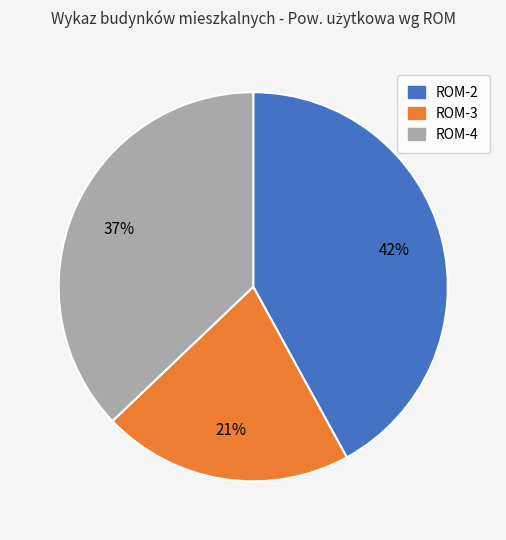

Is the sum of ROM-4 and ROM-2 greater than half?

Yes